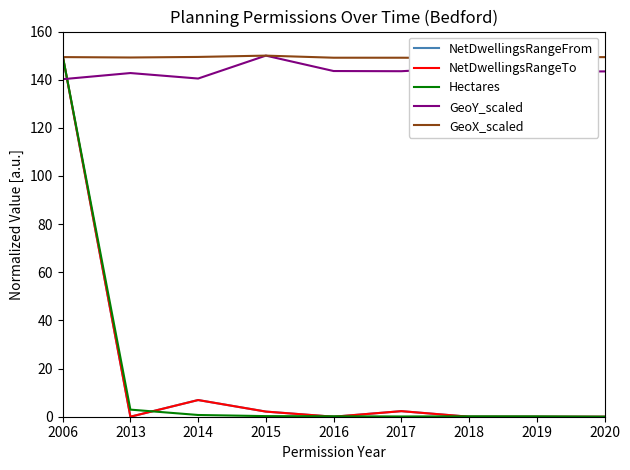

Which series changed the most between 2006 and 2013?

NetDwellingsRangeFrom